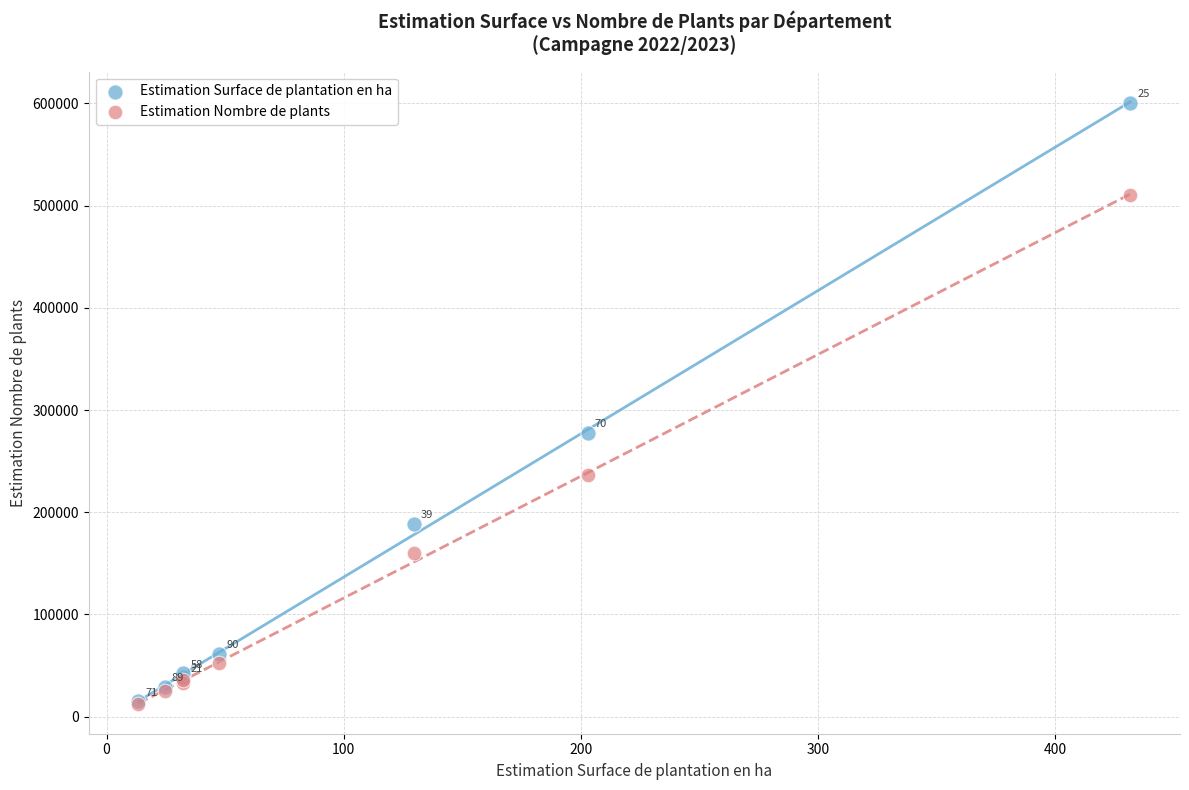

In the Estimation Surface de plantation en ha series, what Y value is closest to 307653?

277901.0